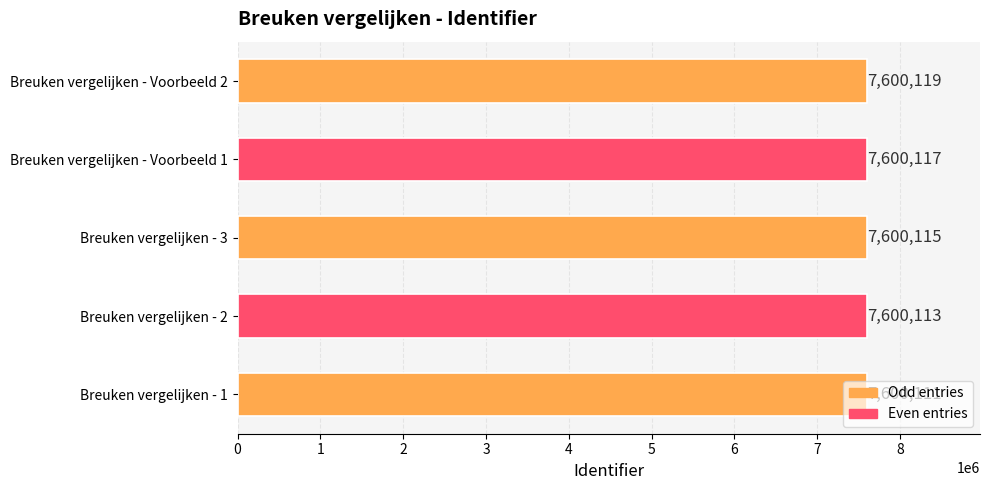

List the labels in order of value, largest first.

Breuken vergelijken - Voorbeeld 2, Breuken vergelijken - Voorbeeld 1, Breuken vergelijken - 3, Breuken vergelijken - 2, Breuken vergelijken - 1